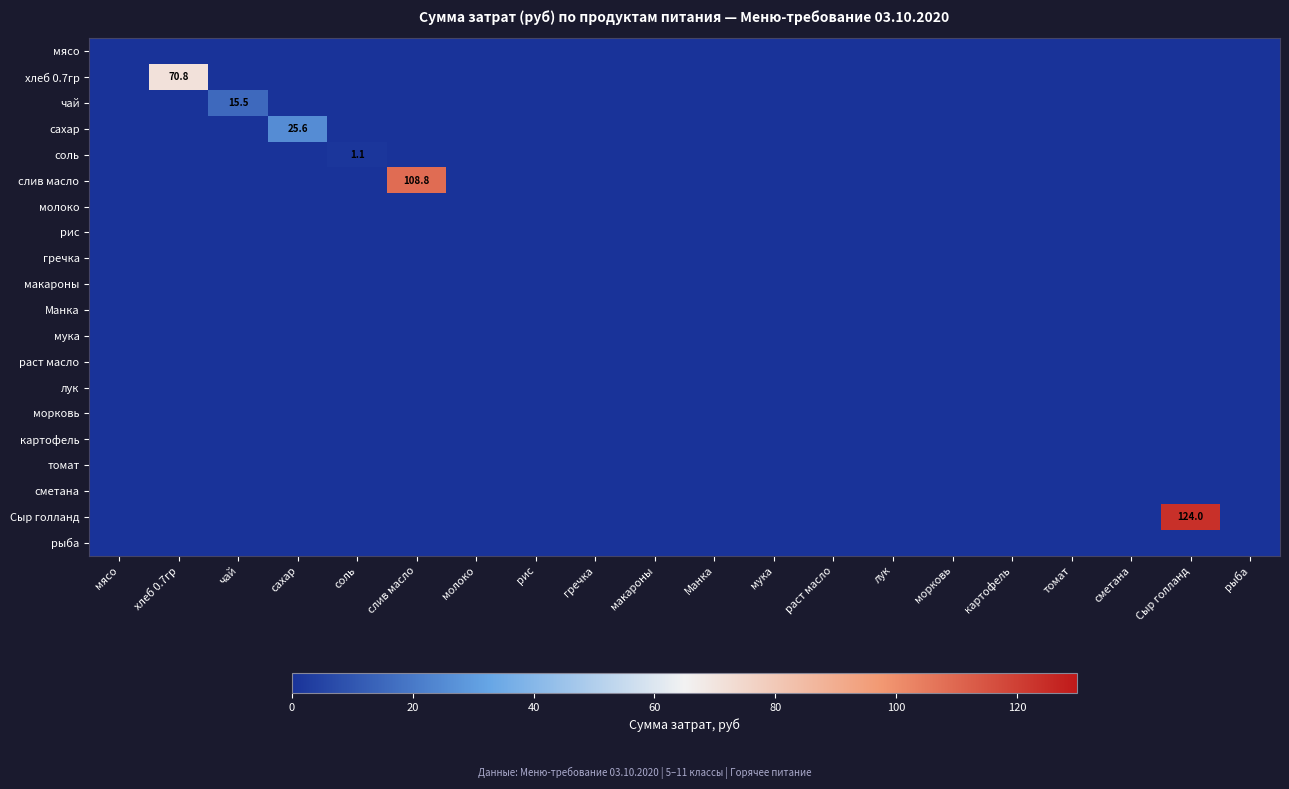

Read the слив масло value at слив масло.

108.8